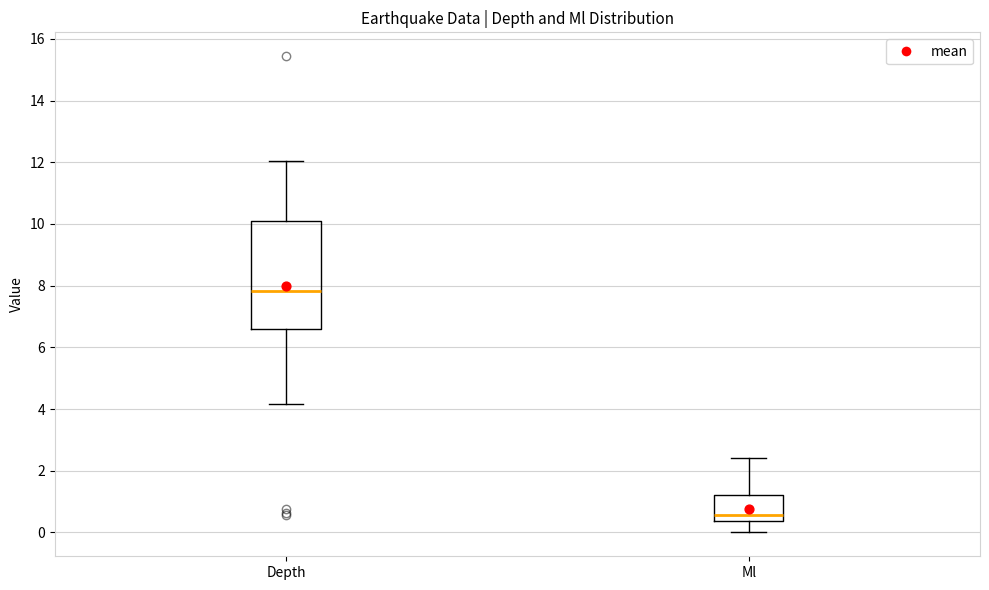

Comparing the boxes themselves (not the whiskers), which one is the tallest?

Depth